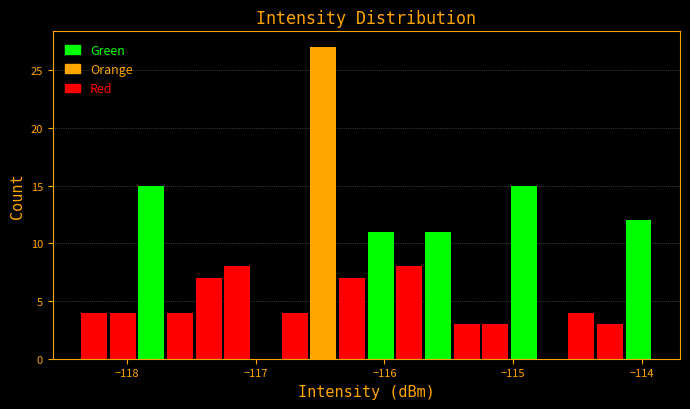

Around what value on the x-axis is the tallest bar? Give the approximate position of its centre, as read against the axis.

-116.5